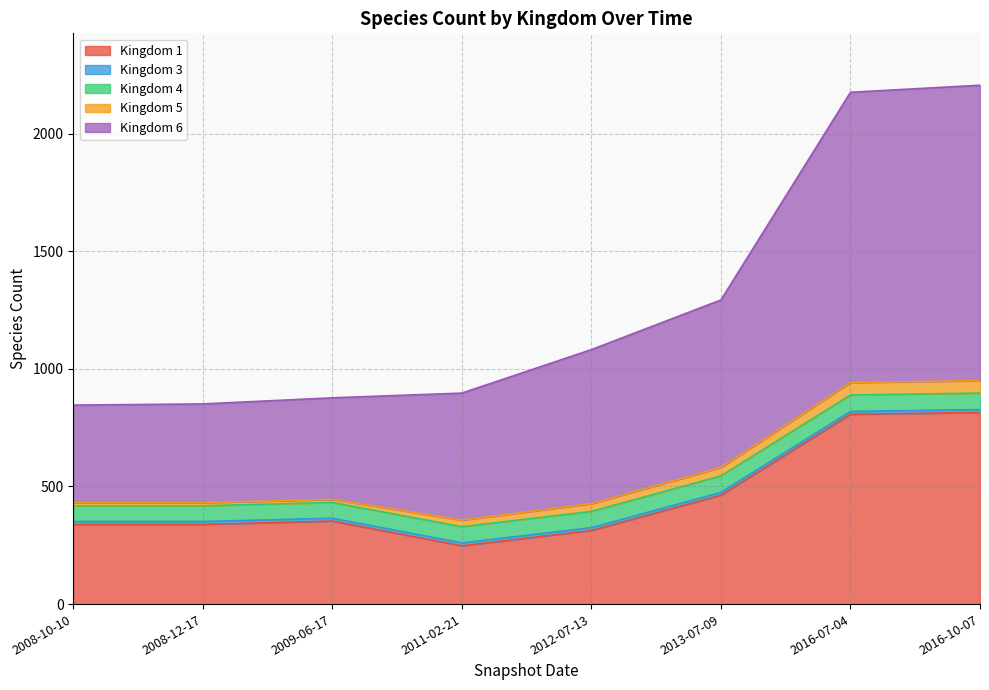

Reading left to right, extract all data points from this chart.

1: 2008-10-10=339	2008-12-17=339	2009-06-17=353	2011-02-21=248	2012-07-13=313	2013-07-09=463	2016-07-04=807	2016-10-07=815
3: 2008-10-10=12	2008-12-17=12	2009-06-17=12	2011-02-21=12	2012-07-13=12	2013-07-09=12	2016-07-04=12	2016-10-07=12
4: 2008-10-10=67	2008-12-17=67	2009-06-17=67	2011-02-21=69	2012-07-13=69	2013-07-09=70	2016-07-04=70	2016-10-07=70
5: 2008-10-10=13	2008-12-17=13	2009-06-17=13	2011-02-21=28	2012-07-13=33	2013-07-09=36	2016-07-04=53	2016-10-07=53
6: 2008-10-10=415	2008-12-17=420	2009-06-17=432	2011-02-21=540	2012-07-13=655	2013-07-09=712	2016-07-04=1234	2016-10-07=1256